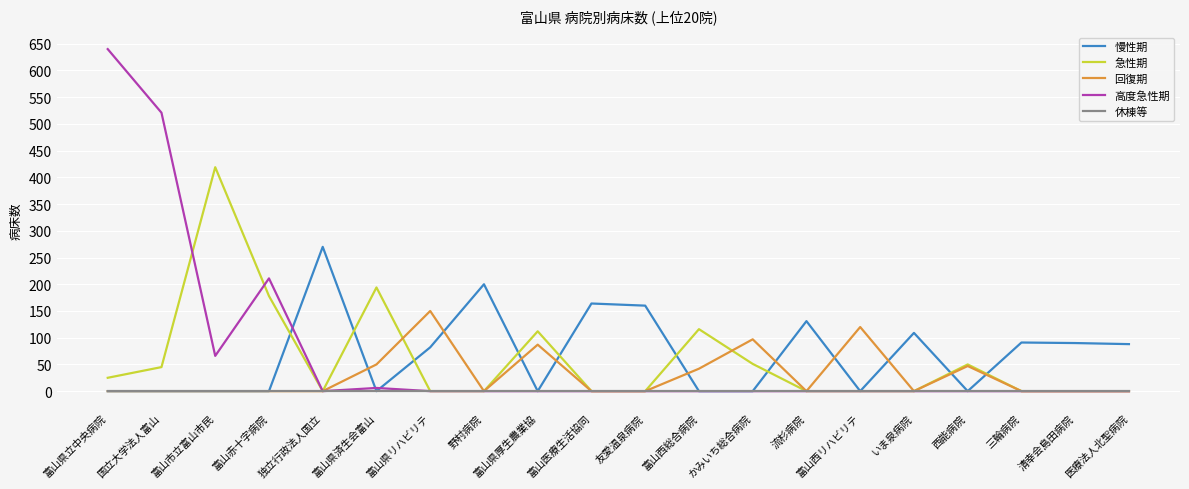

What is the spread (max minus min) of values at かみいち総合病院?

97